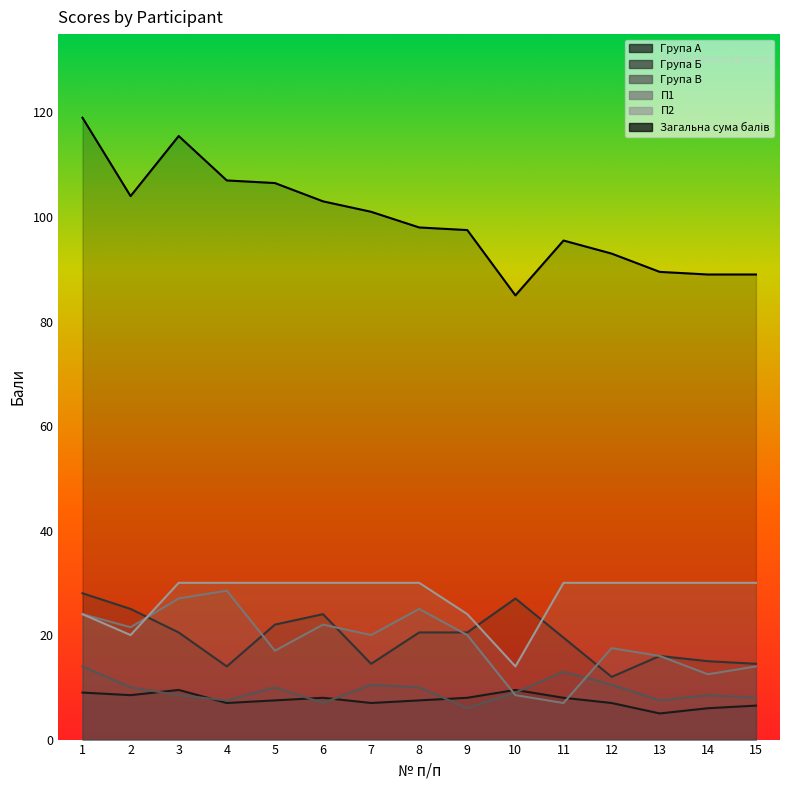

Which has a higher value, 15 or 8?

8